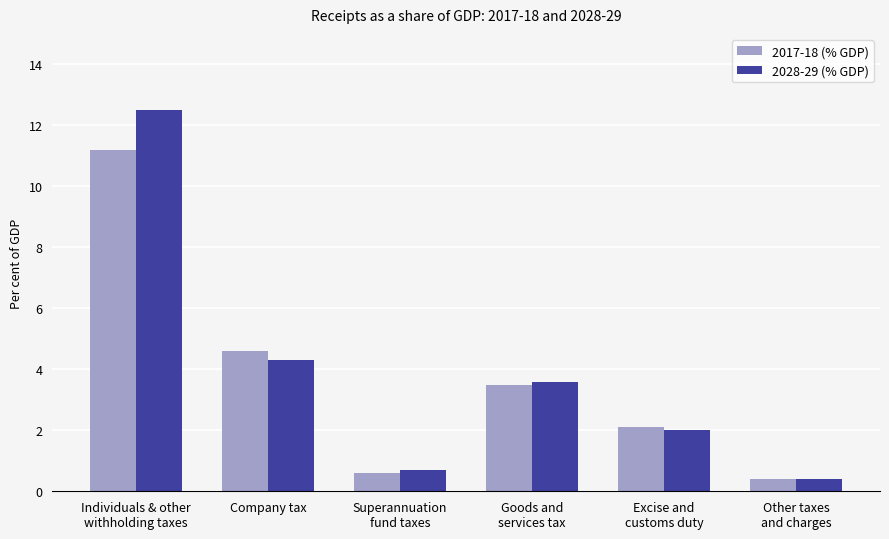

Rank the series by their average value, from highest to lowest.

2028-29 (% GDP), 2017-18 (% GDP)